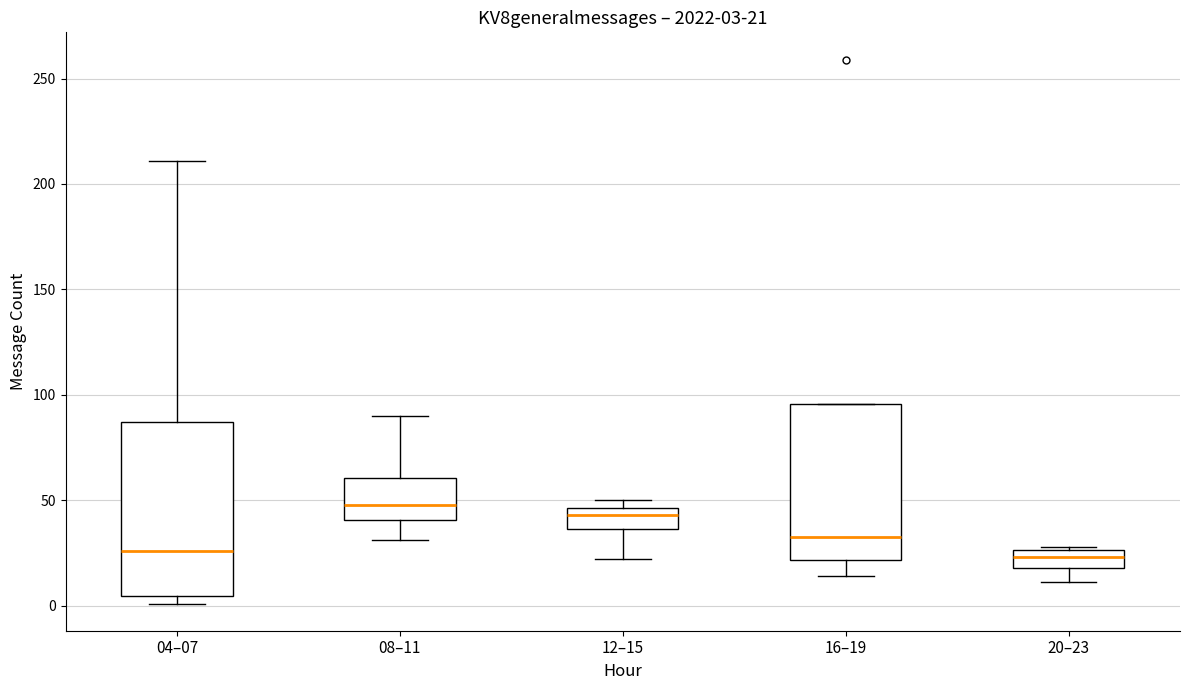

Comparing the boxes themselves (not the whiskers), which one is the tallest?

04–07